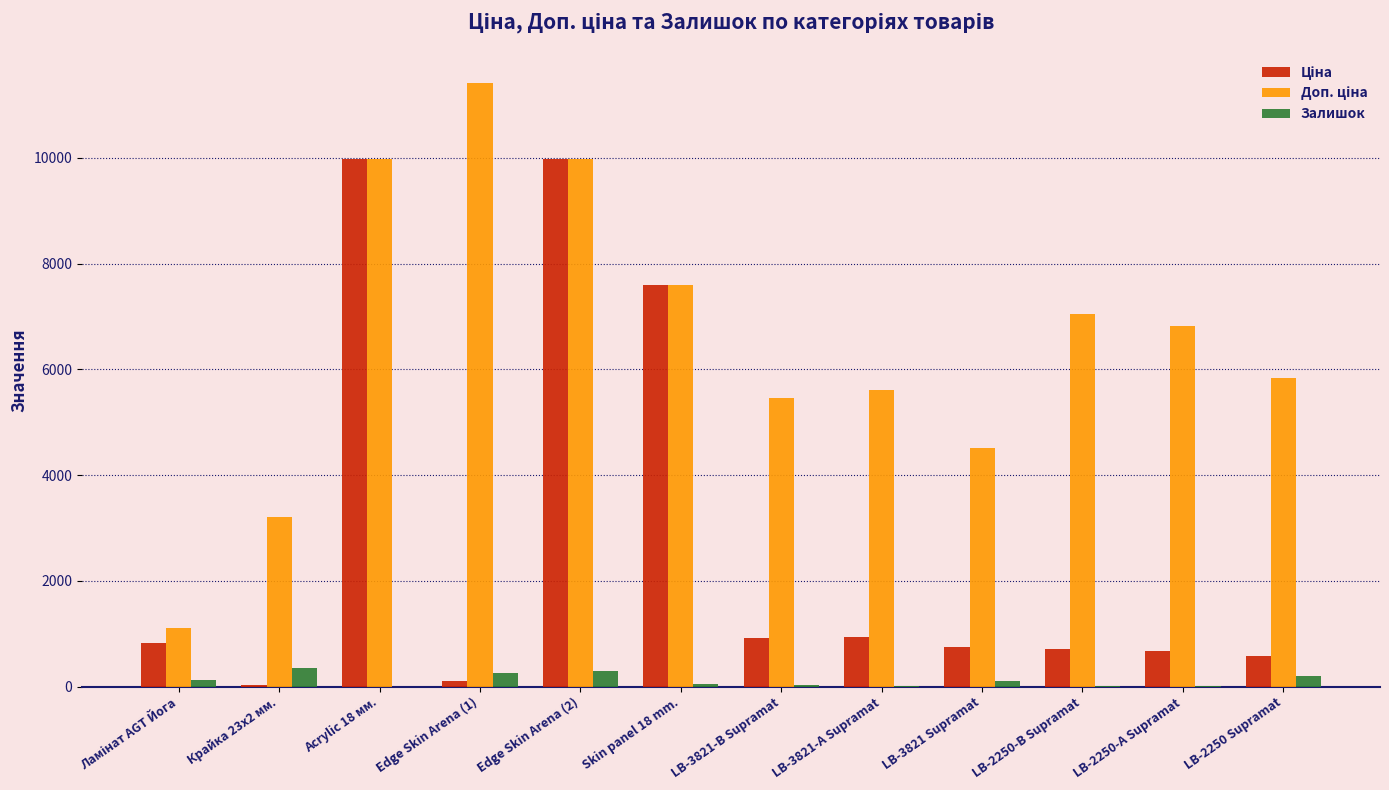

What is the highest value of the Залишок series?

360.0